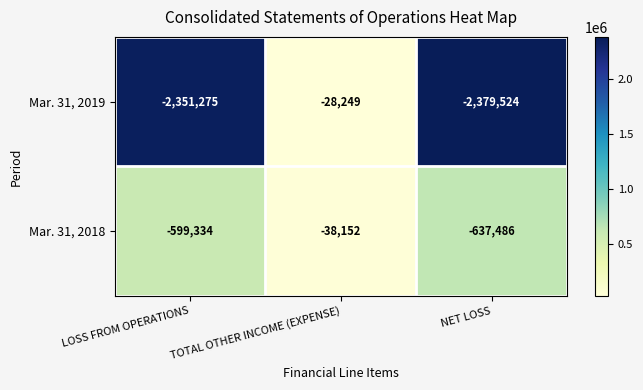

True or false: Mar. 31, 2019 has a value of -2379524 at NET LOSS.

True